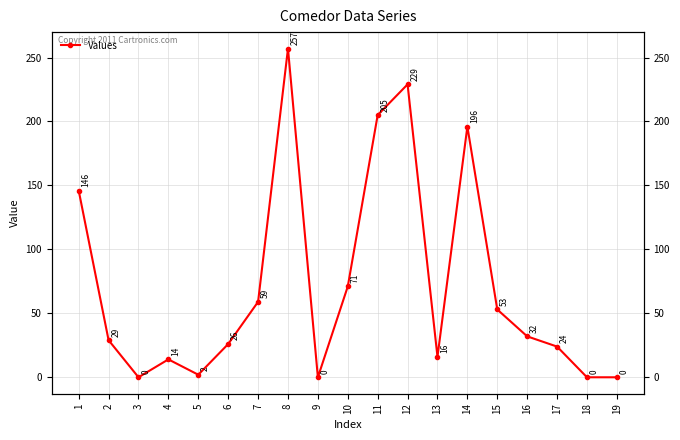

What is the maximum value shown in the chart?

257